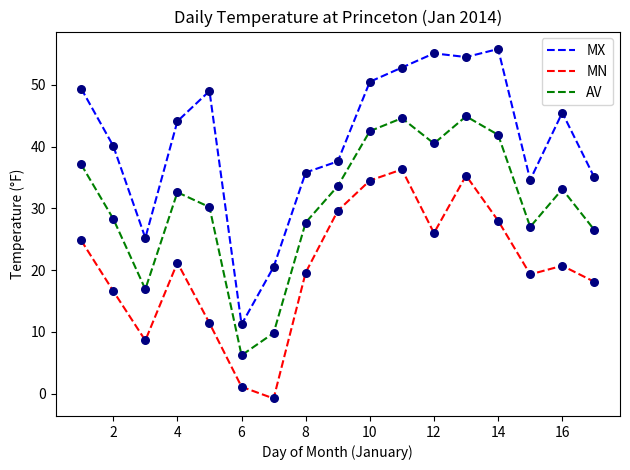

Which series has the largest range (max minus min)?

MX